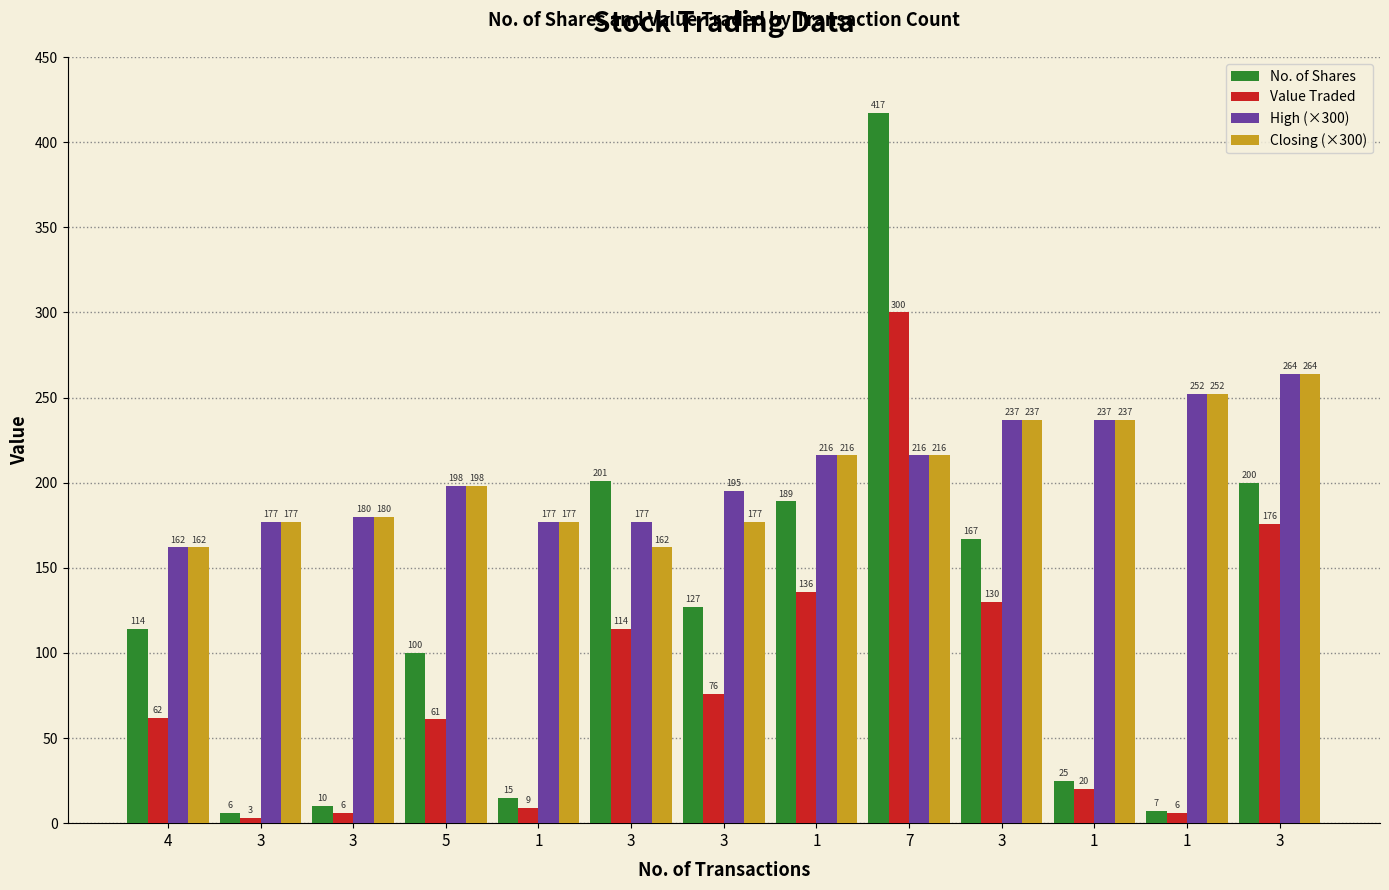

What is the total value across all series at 3?

363